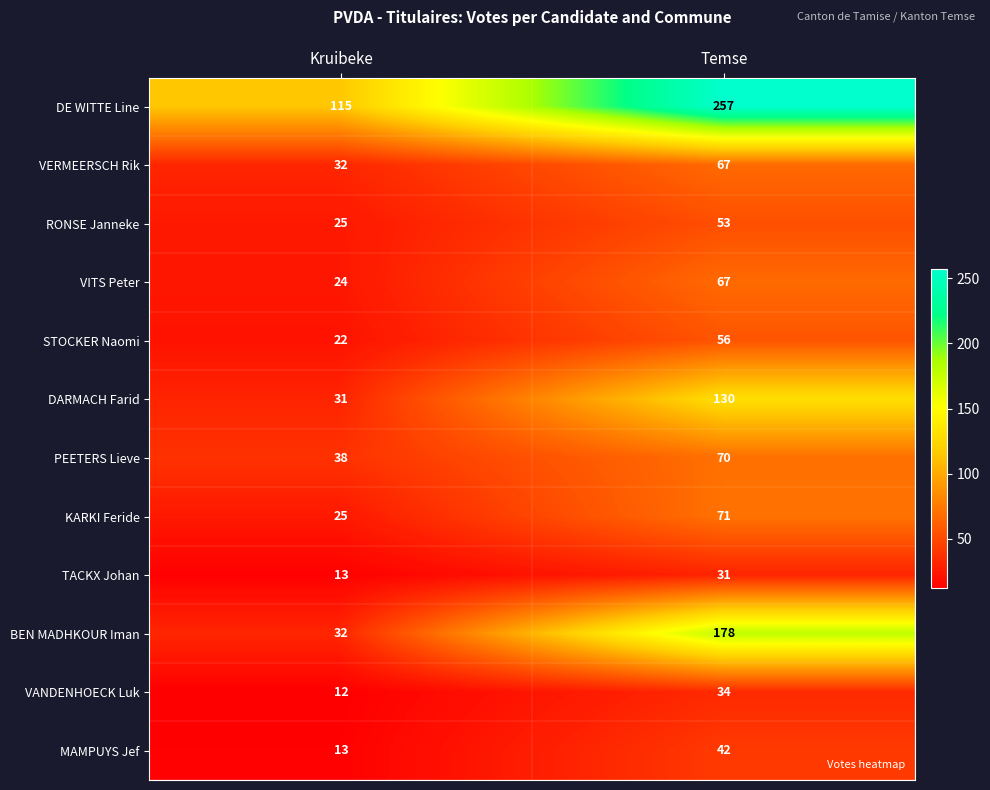

Reading right to left, extract all data points from this chart.

DE WITTE Line: Temse=257	Kruibeke=115
VERMEERSCH Rik: Temse=67	Kruibeke=32
RONSE Janneke: Temse=53	Kruibeke=25
VITS Peter: Temse=67	Kruibeke=24
STOCKER Naomi: Temse=56	Kruibeke=22
DARMACH Farid: Temse=130	Kruibeke=31
PEETERS Lieve: Temse=70	Kruibeke=38
KARKI Feride: Temse=71	Kruibeke=25
TACKX Johan: Temse=31	Kruibeke=13
BEN MADHKOUR Iman: Temse=178	Kruibeke=32
VANDENHOECK Luk: Temse=34	Kruibeke=12
MAMPUYS Jef: Temse=42	Kruibeke=13